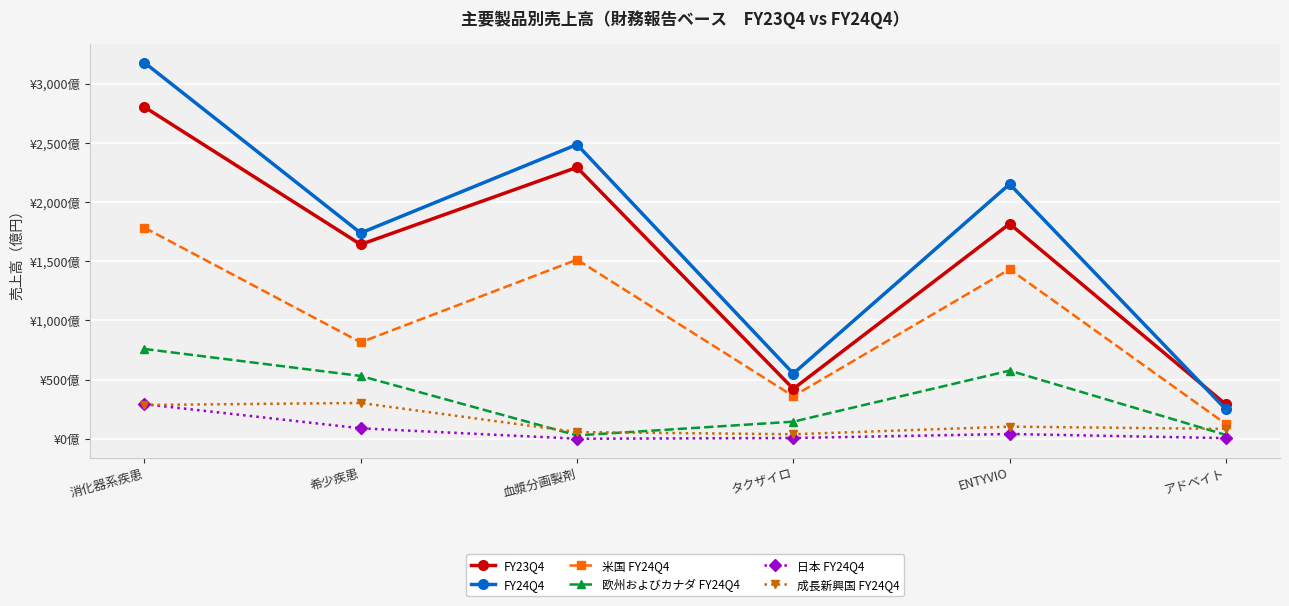

What are all the series names shown in the legend?

FY23Q4, FY24Q4, 米国 FY24Q4, 欧州およびカナダ FY24Q4, 日本 FY24Q4, 成長新興国 FY24Q4